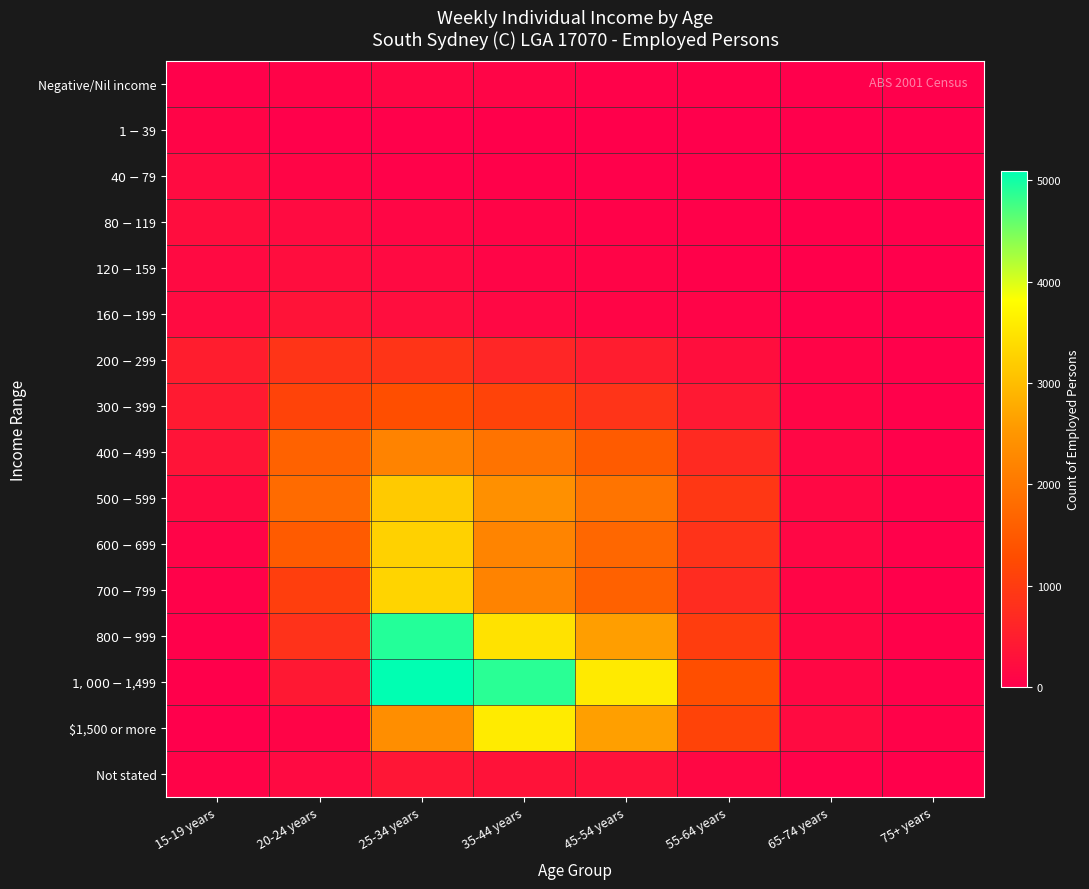

Reading left to right, extract all data points from this chart.

Negative/Nil income: 15-19 years=29	20-24 years=63	25-34 years=111	35-44 years=90	45-54 years=42	55-64 years=32	65-74 years=7	75+ years=3
$1-$39: 15-19 years=89	20-24 years=29	25-34 years=24	35-44 years=10	45-54 years=13	55-64 years=7	65-74 years=0	75+ years=0
$40-$79: 15-19 years=194	20-24 years=105	25-34 years=43	35-44 years=30	45-54 years=26	55-64 years=12	65-74 years=4	75+ years=3
$80-$119: 15-19 years=238	20-24 years=196	25-34 years=112	35-44 years=81	45-54 years=50	55-64 years=31	65-74 years=11	75+ years=0
$120-$159: 15-19 years=173	20-24 years=238	25-34 years=171	35-44 years=95	45-54 years=87	55-64 years=35	65-74 years=12	75+ years=0
$160-$199: 15-19 years=196	20-24 years=331	25-34 years=242	35-44 years=148	45-54 years=107	55-64 years=75	65-74 years=26	75+ years=9
$200-$299: 15-19 years=499	20-24 years=877	25-34 years=880	35-44 years=643	45-54 years=488	55-64 years=251	65-74 years=82	75+ years=25
$300-$399: 15-19 years=457	20-24 years=1115	25-34 years=1308	35-44 years=1122	45-54 years=871	55-64 years=427	65-74 years=104	75+ years=22
$400-$499: 15-19 years=347	20-24 years=1648	25-34 years=2179	35-44 years=1925	45-54 years=1524	55-64 years=716	65-74 years=127	75+ years=28
$500-$599: 15-19 years=185	20-24 years=1783	25-34 years=3161	35-44 years=2412	45-54 years=1940	55-64 years=930	65-74 years=140	75+ years=22
$600-$699: 15-19 years=79	20-24 years=1513	25-34 years=3247	35-44 years=2199	45-54 years=1726	55-64 years=861	65-74 years=123	75+ years=21
$700-$799: 15-19 years=40	20-24 years=1053	25-34 years=3289	35-44 years=2190	45-54 years=1616	55-64 years=737	65-74 years=103	75+ years=17
$800-$999: 15-19 years=23	20-24 years=842	25-34 years=4912	35-44 years=3454	45-54 years=2615	55-64 years=1032	65-74 years=135	75+ years=33
$1,000-$1,499: 15-19 years=14	20-24 years=409	25-34 years=5093	35-44 years=4876	45-54 years=3561	55-64 years=1304	65-74 years=137	75+ years=28
$1,500 or more: 15-19 years=8	20-24 years=87	25-34 years=2370	35-44 years=3580	45-54 years=2635	55-64 years=1128	65-74 years=192	75+ years=54
Not stated: 15-19 years=60	20-24 years=173	25-34 years=372	35-44 years=312	45-54 years=296	55-64 years=134	65-74 years=41	75+ years=10